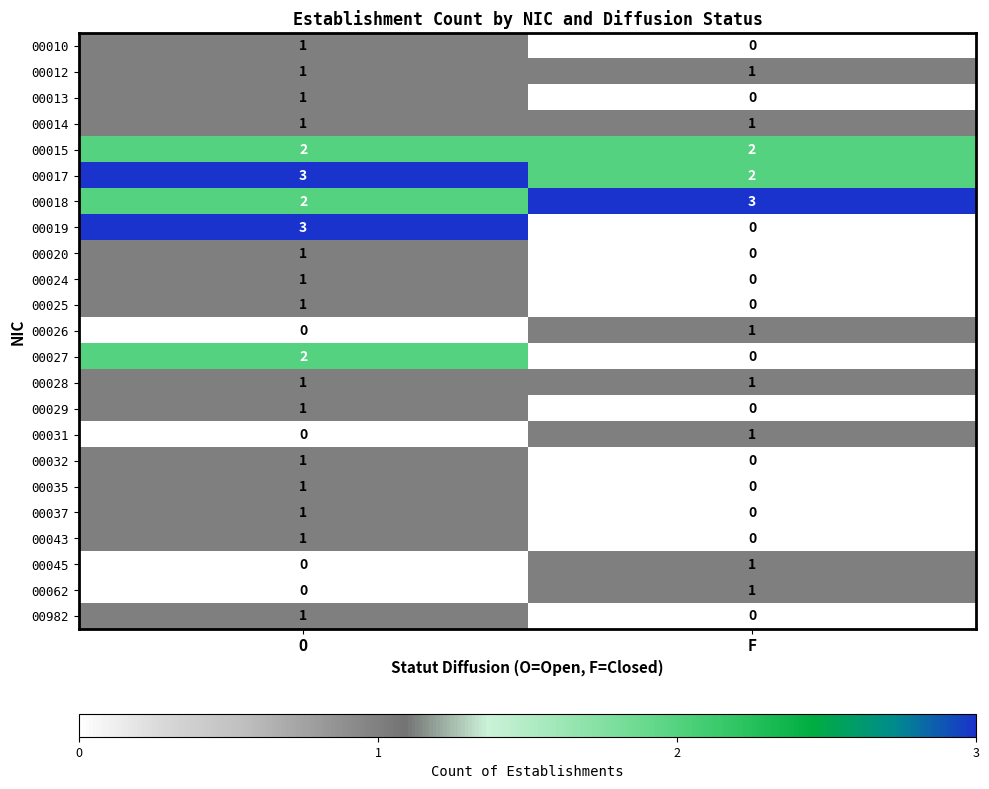

At which category is the sum across all series the highest?

O